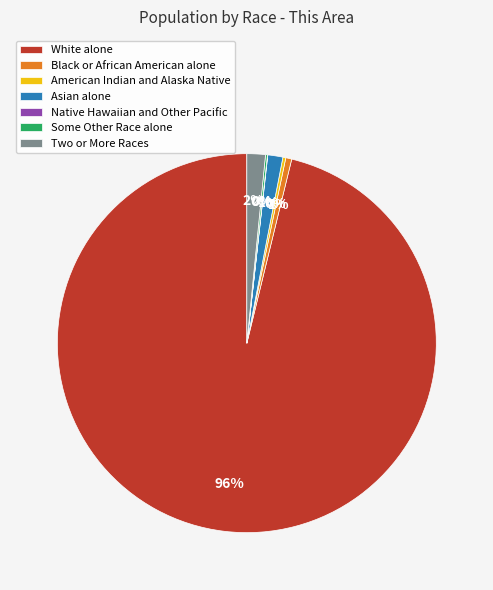

Does White alone account for over 50% of the chart?

Yes